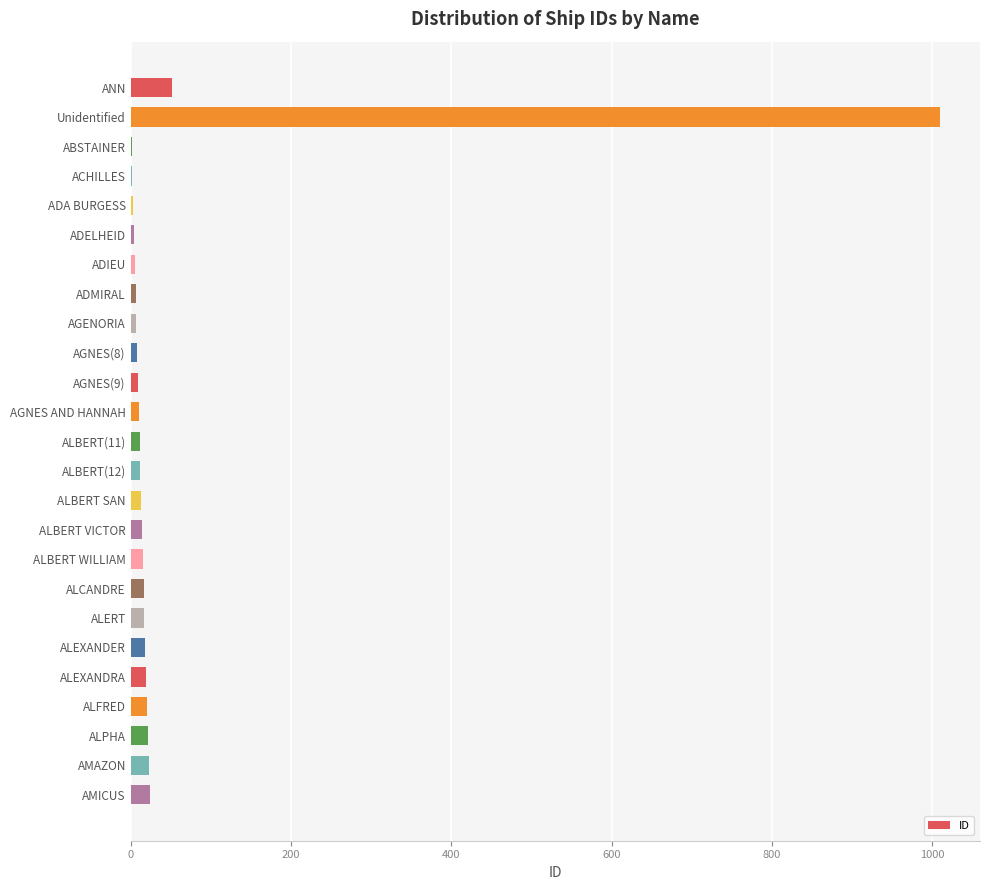

Where is the data nearest to the value 505?

ANN